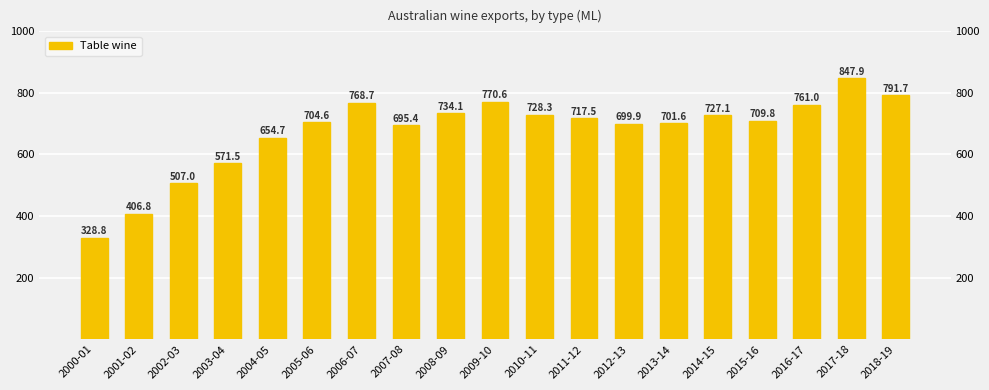

Which category has the lowest value across all series?

2000-01